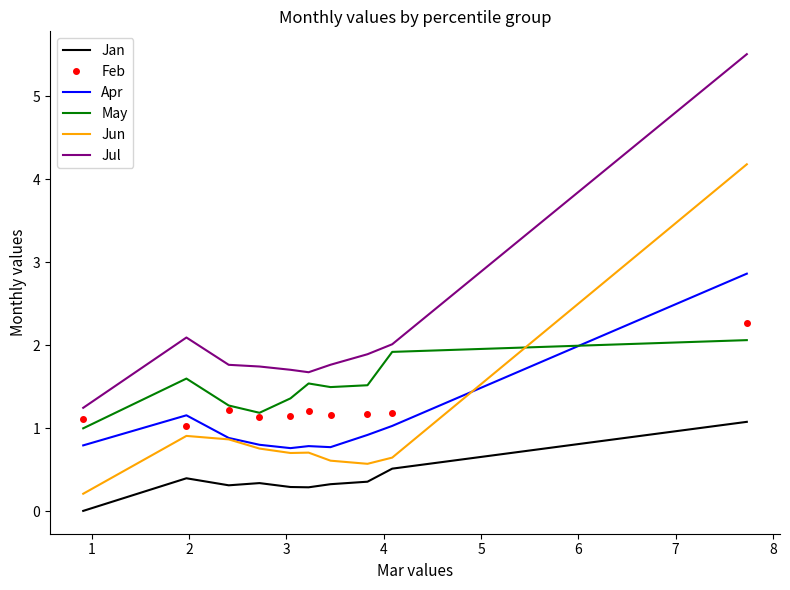

What is the maximum value for Apr?

2.9